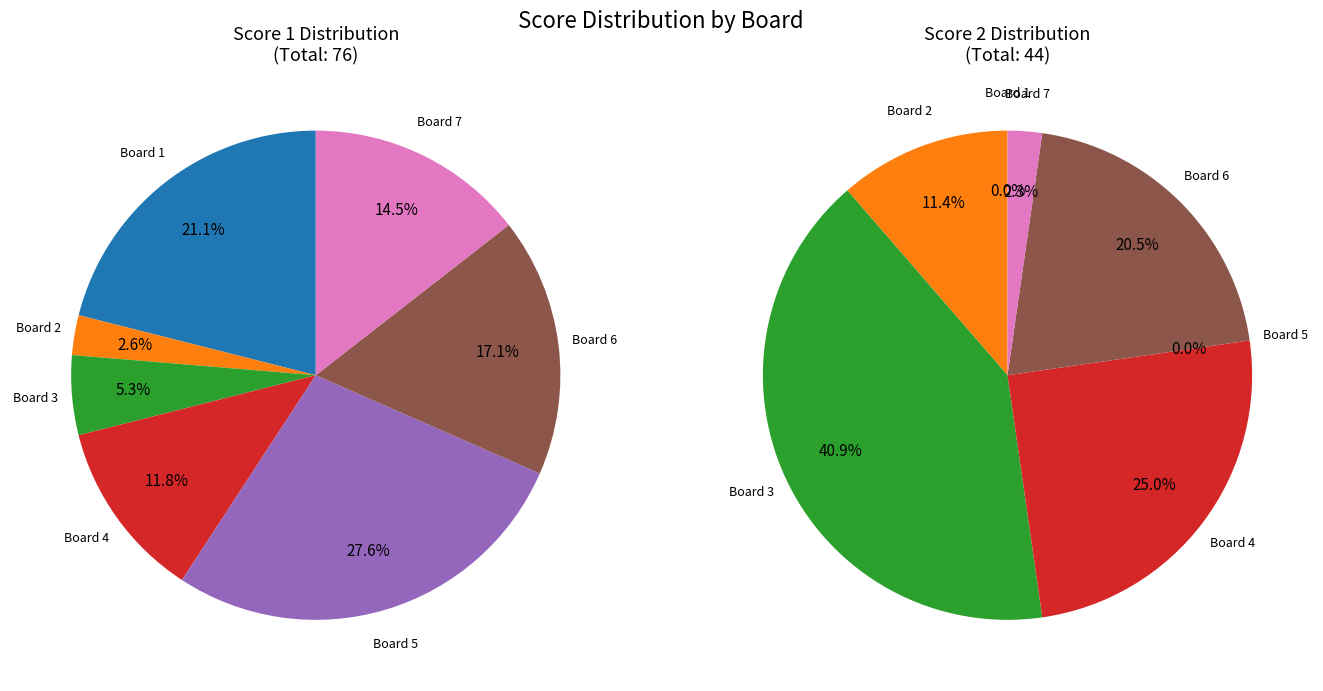

How many slices are in this pie chart?

7